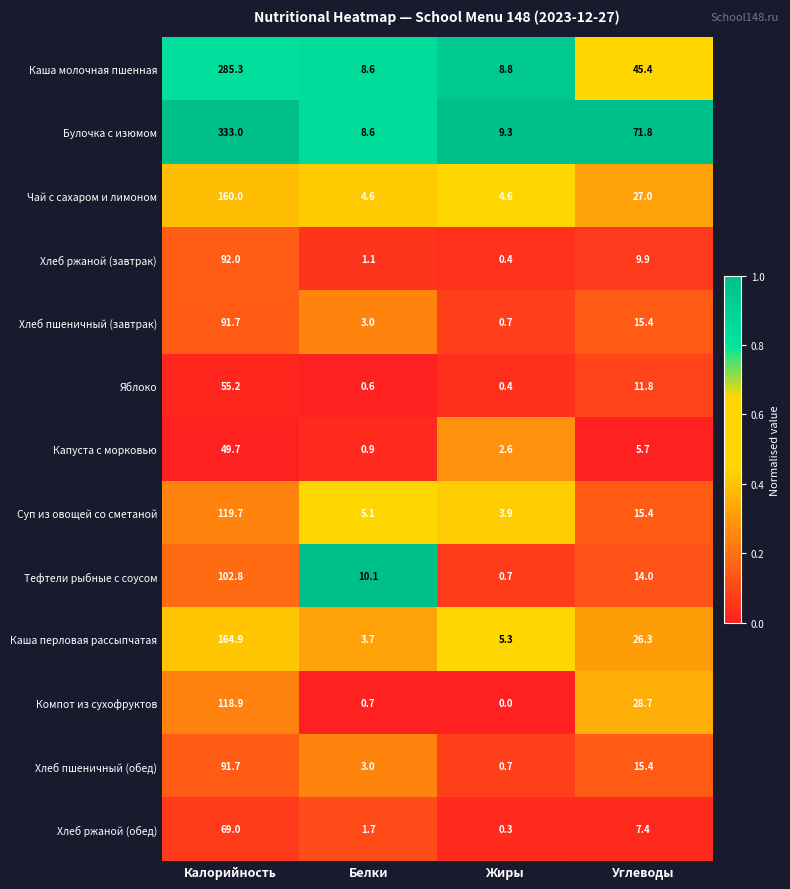

What is the total value across all series at Углеводы?

294.2